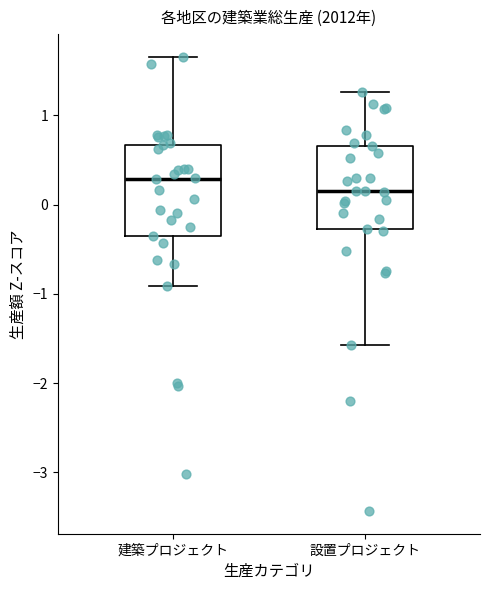

Where does the median line of the box for 設置プロジェクト sit on the y-axis? The values are not printed on the chart, so give them approximately, as read against the axis.

0.2